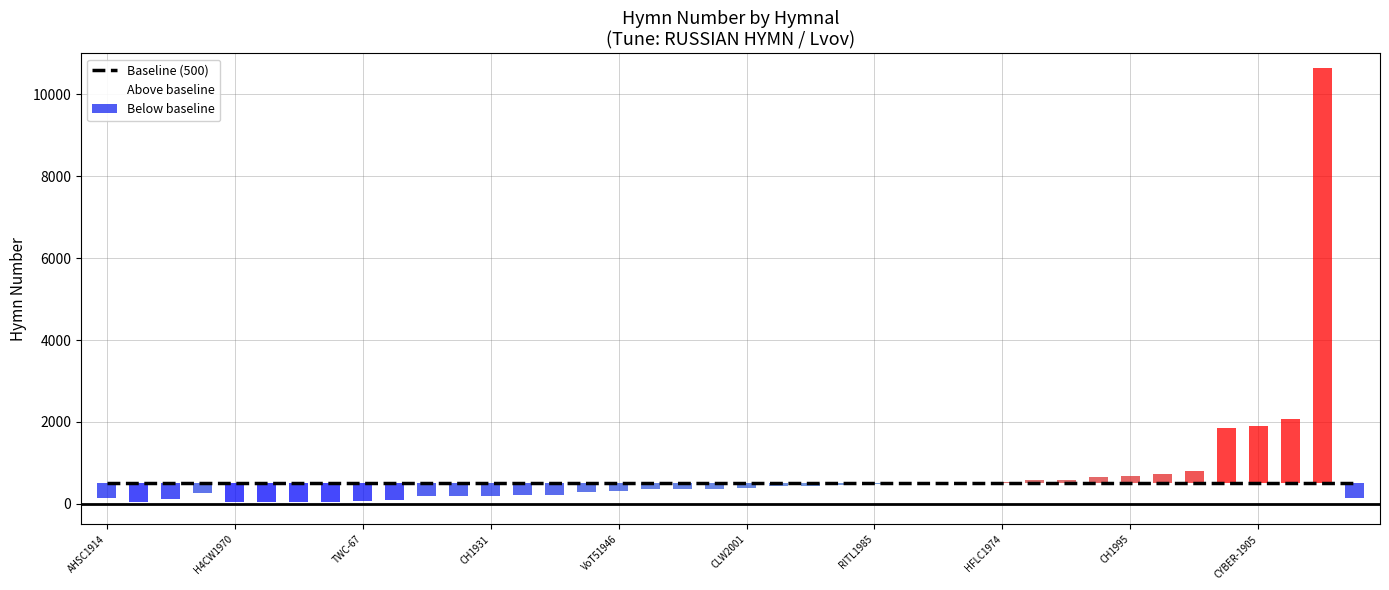

What is the difference between the maximum and minimum values in the Below baseline series?

467